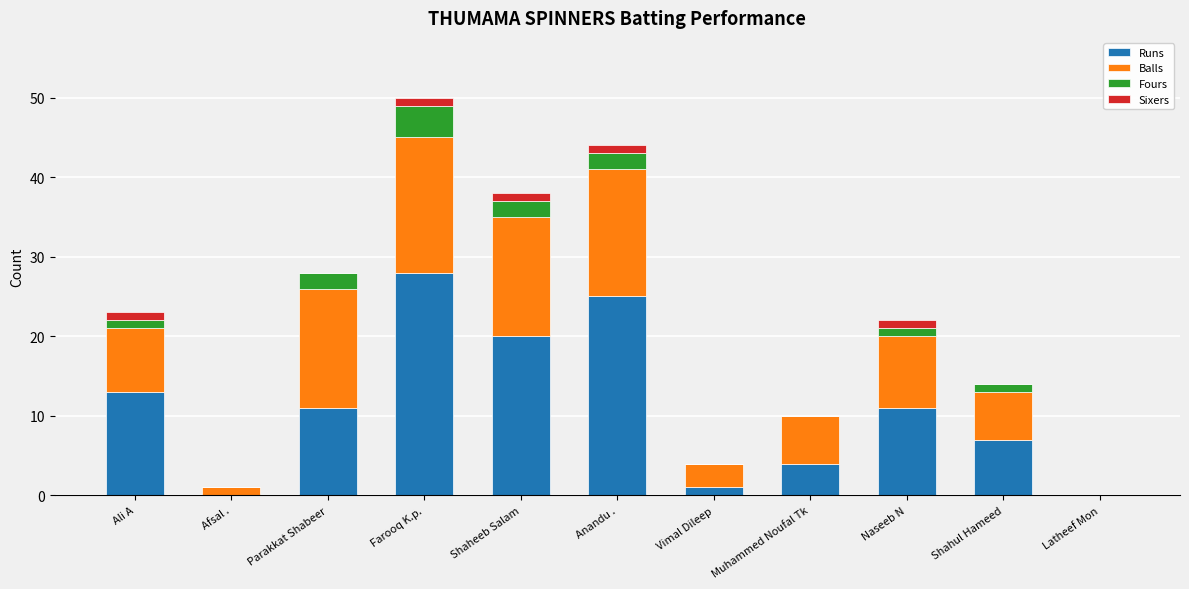

The Runs series shows 13 at Ali A. True or false?

True